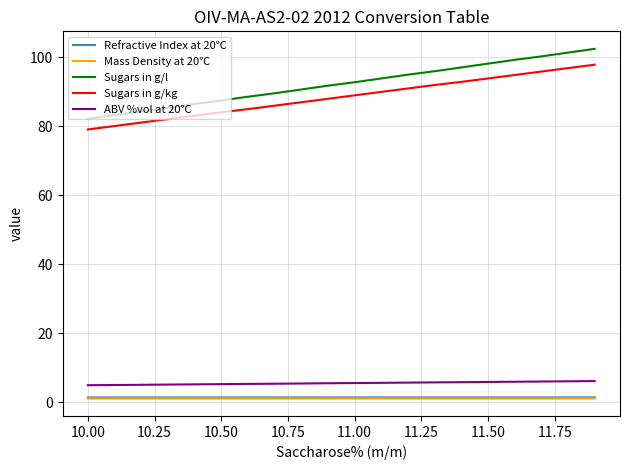

What is the lowest value of the Refractive Index at 20℃ series?

1.3